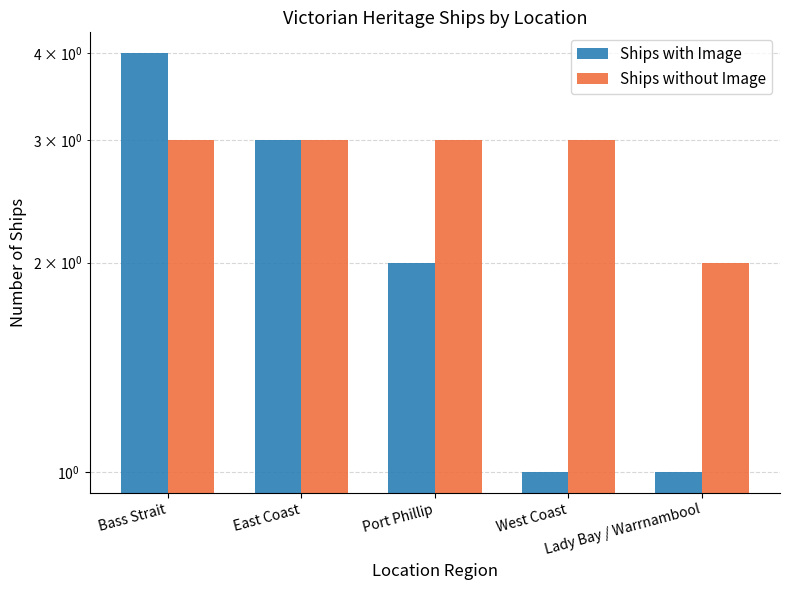

Is it true that Ships without Image equals 2 at Lady Bay / Warrnambool?

True